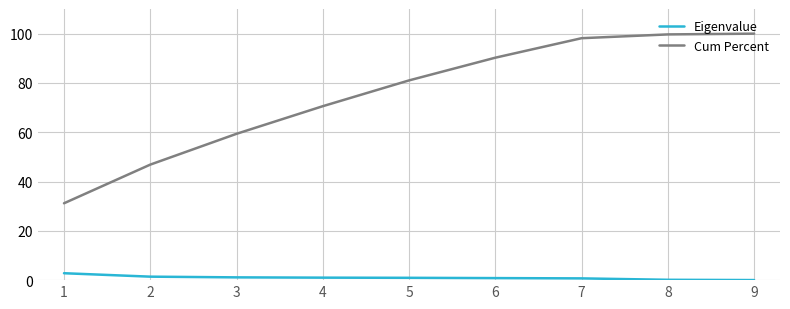

Where does the Cum Percent series first go above 81?

5